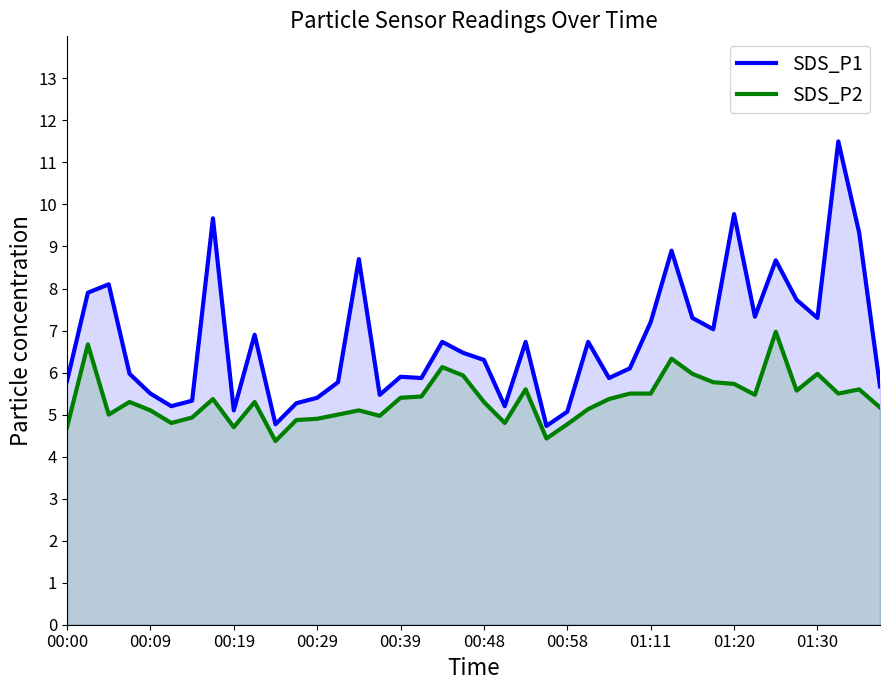

How many series are shown in this chart?

2